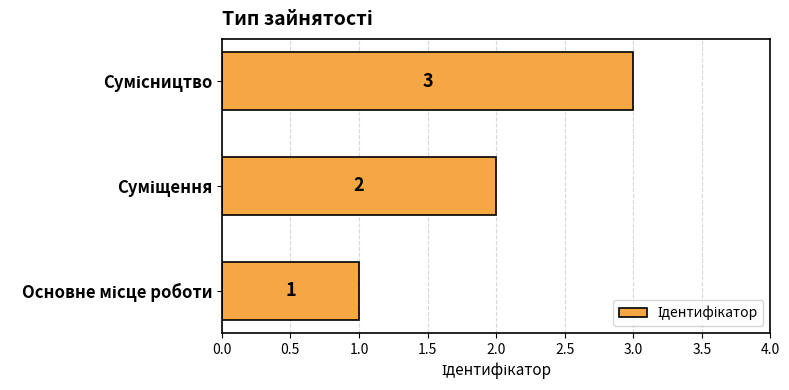

What is the greatest value displayed?

3